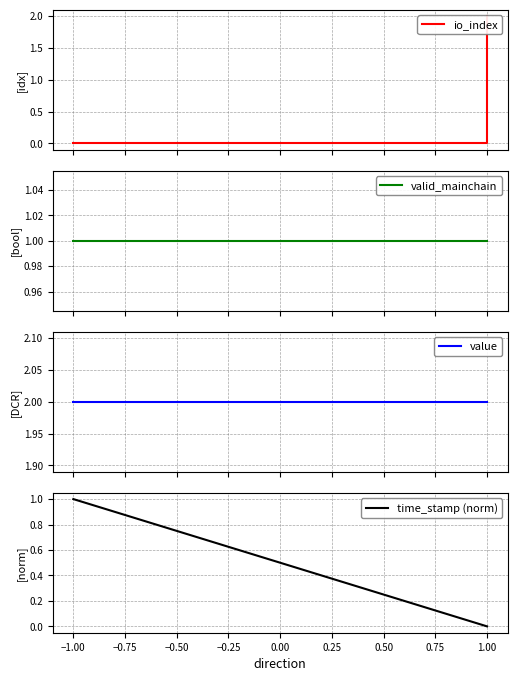

The value series shows 1.0 at 1.00. True or false?

False